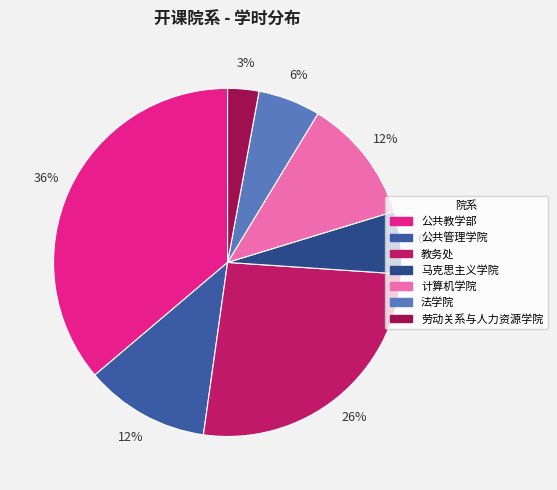

To the nearest percent, what is the difference between the 计算机学院 and 劳动关系与人力资源学院 slice percentages?

9%